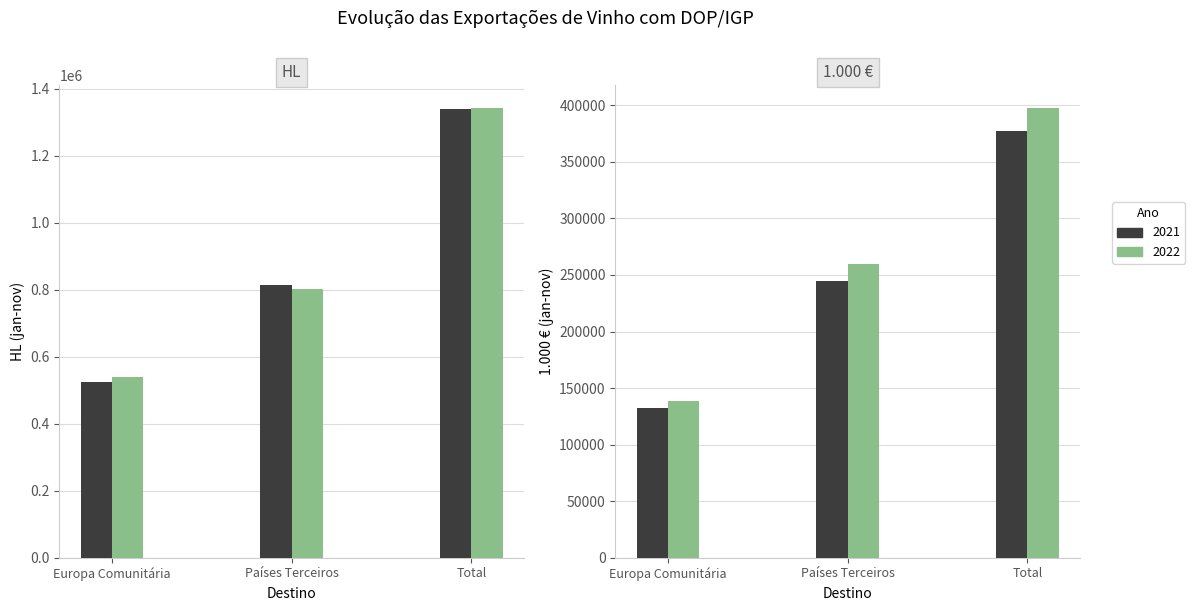

How many groups of bars are there?

3